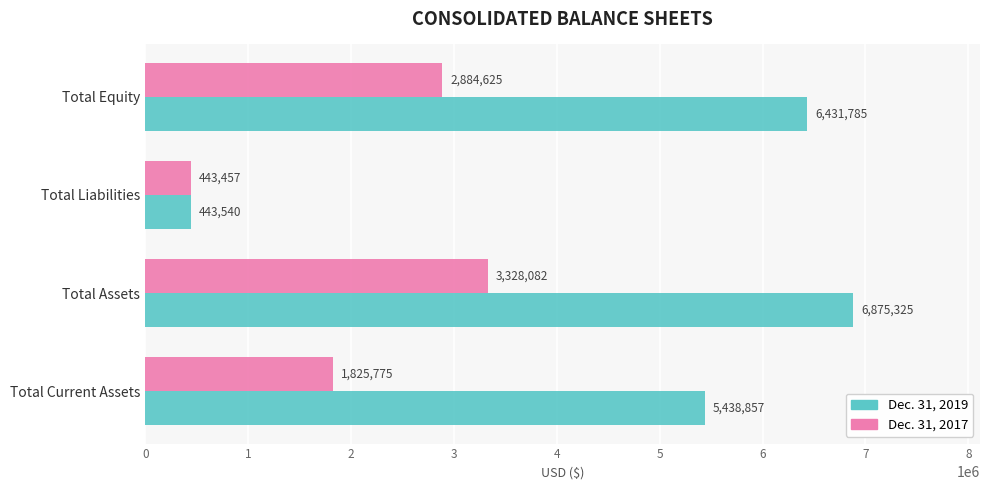

At how many categories does at least one series exceed 1728917?

3